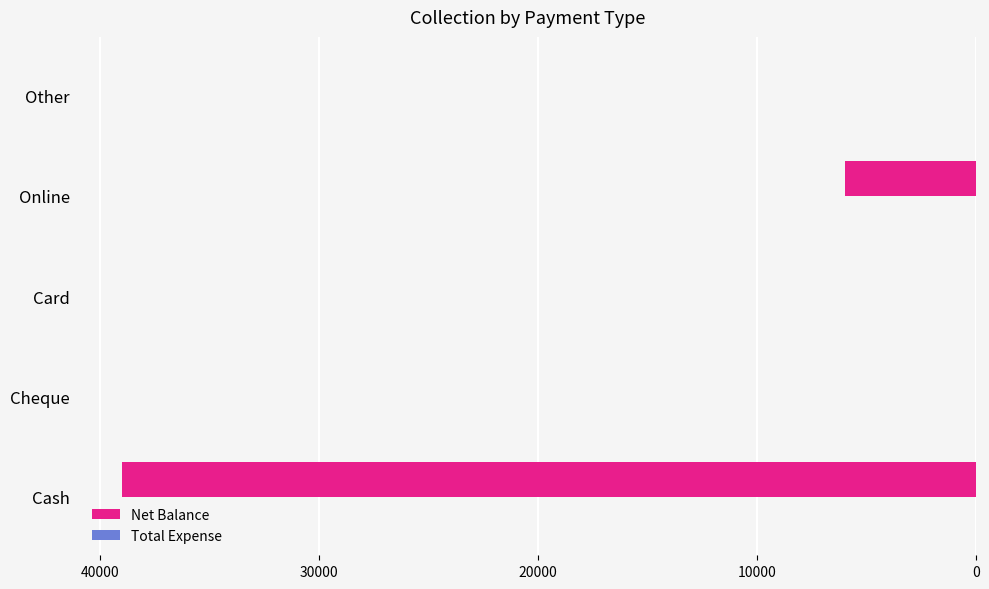

At which category does the chart reach its peak across all series?

Cash